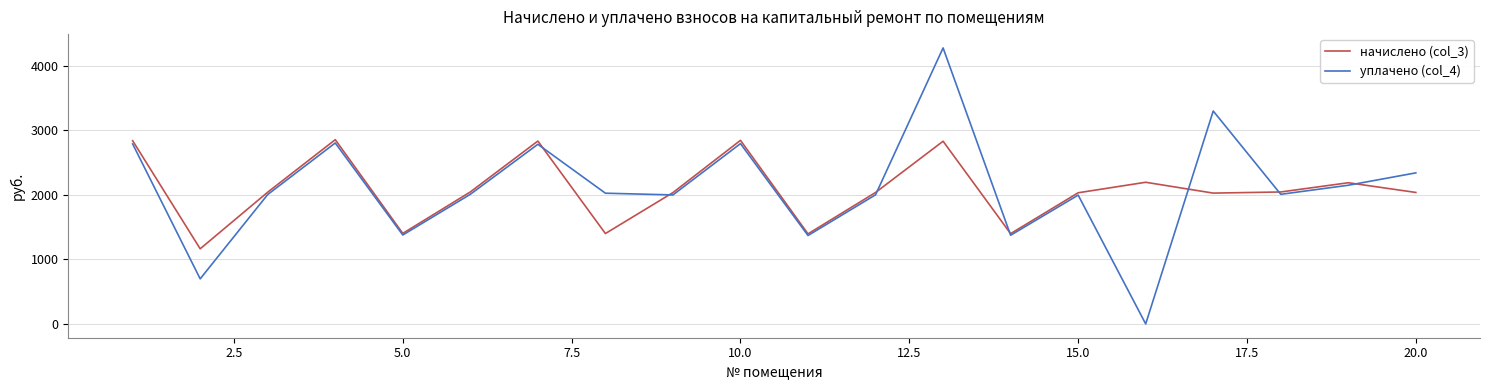

Which series has the widest spread of values?

уплачено (col_4)